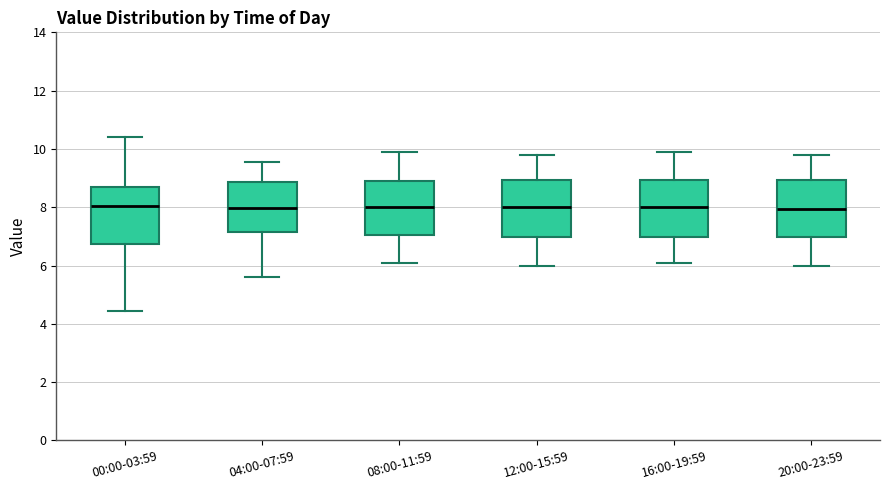

Reading left to right, read every box against the y-axis: the position of its median line, the range the box covers, and the ends of its whiskers. The values are not printed on the chart, so give them approximately, as read against the axis.

00:00-03:59: median 8.0, box 6.8 to 8.8, whiskers 4.4 to 10.4
04:00-07:59: median 8.0, box 7.2 to 8.8, whiskers 5.6 to 9.6
08:00-11:59: median 8.0, box 7.0 to 9.0, whiskers 6.2 to 10.0
12:00-15:59: median 8.0, box 7.0 to 9.0, whiskers 6.0 to 9.8
16:00-19:59: median 8.0, box 7.0 to 9.0, whiskers 6.2 to 10.0
20:00-23:59: median 8.0, box 7.0 to 9.0, whiskers 6.0 to 9.8